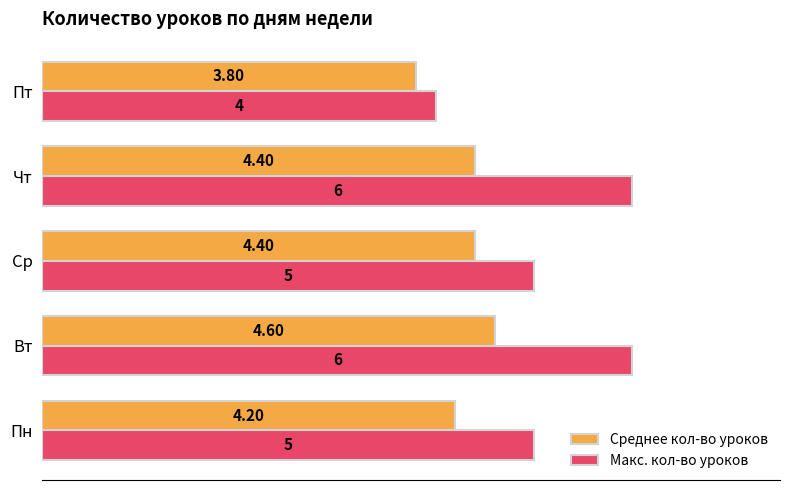

How many data points in Макс. кол-во уроков are less than 5?

1